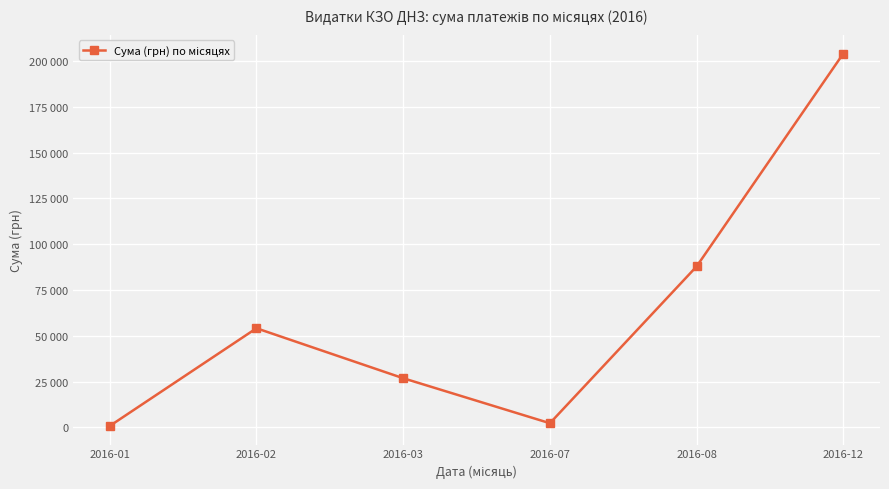

Does the chart have visible grid lines?

Yes